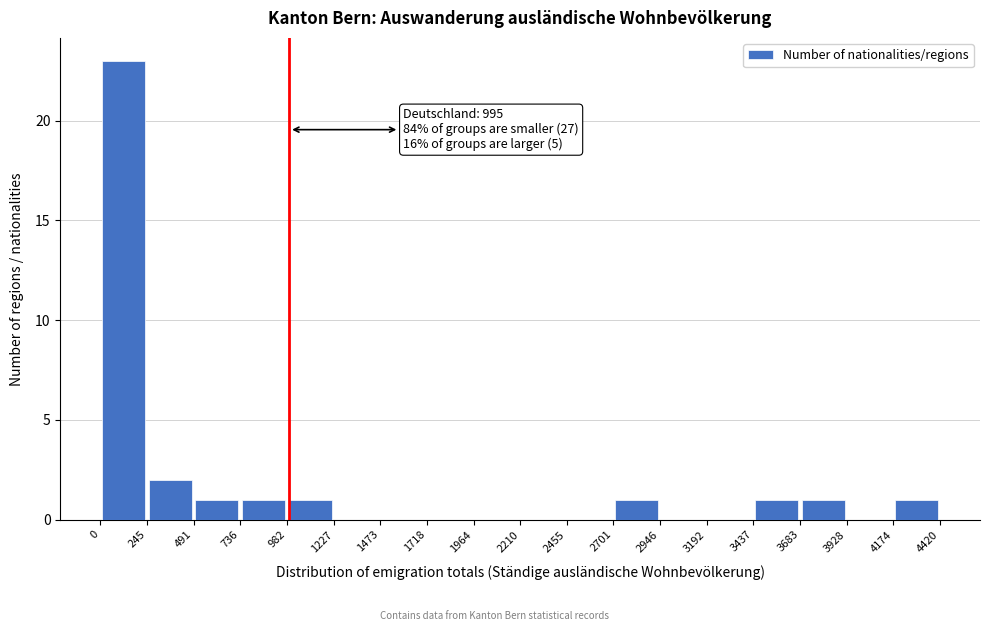

Over which range of the x-axis is the bar tallest?

0 to 245